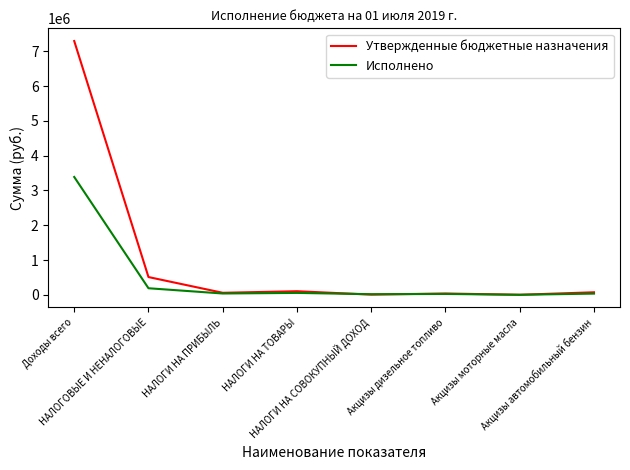

What is the difference between the second highest and second lowest values in the Утвержденные бюджетные назначения series?

505800.0